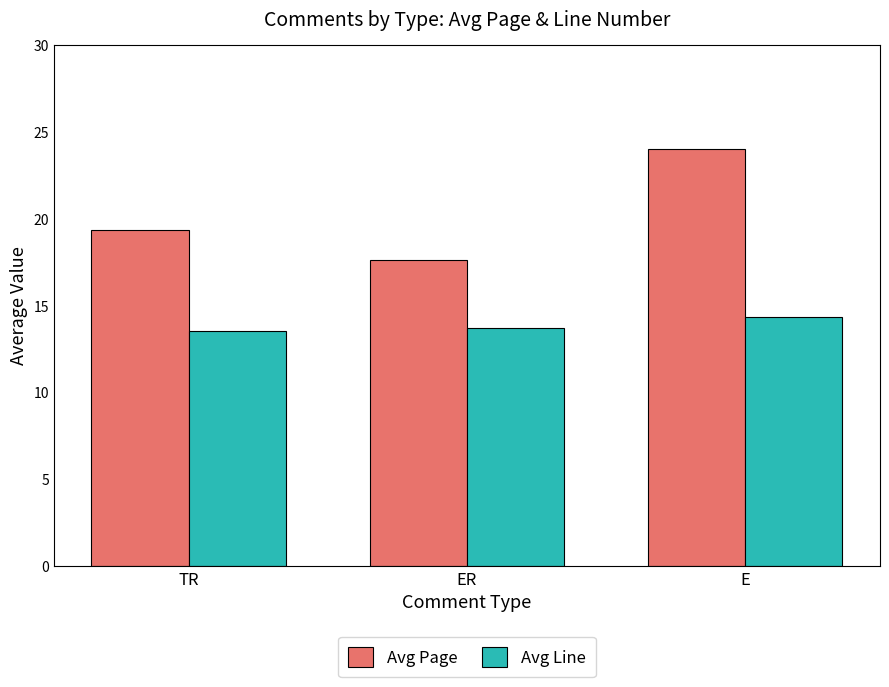

How many groups of bars are there?

3